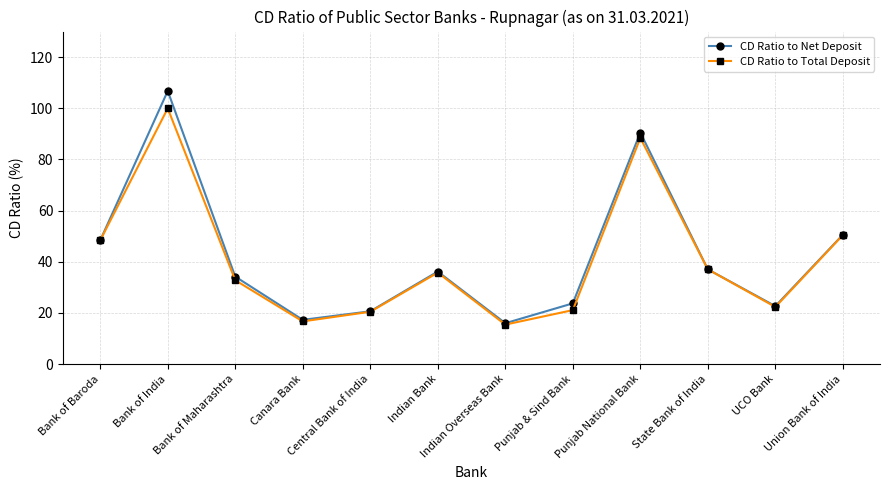

What is the total value across all series at Indian Overseas Bank?

31.4